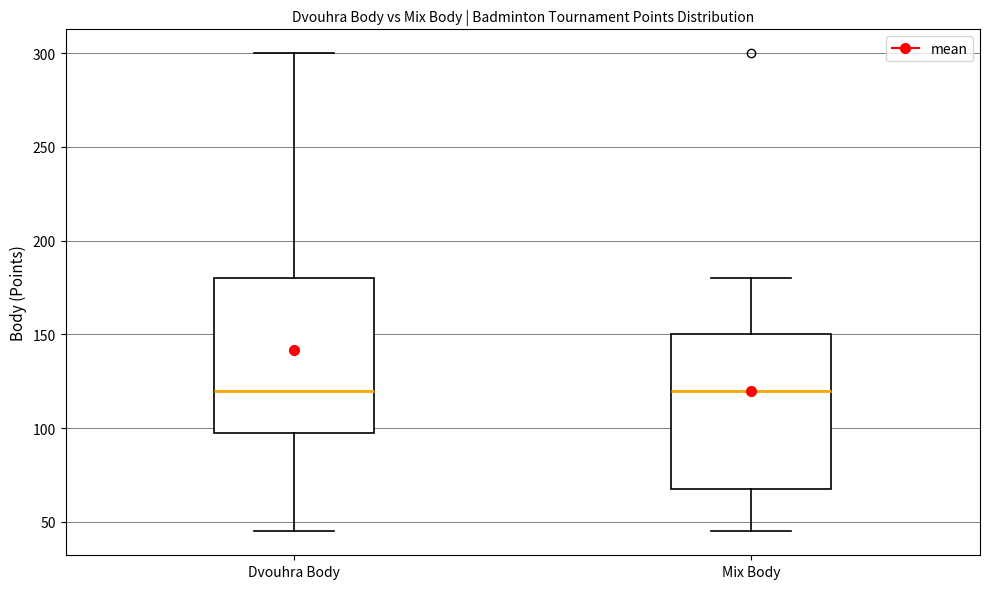

Where is the upper edge of the box for Dvouhra Body on the y-axis? The values are not printed on the chart, so give them approximately, as read against the axis.

180